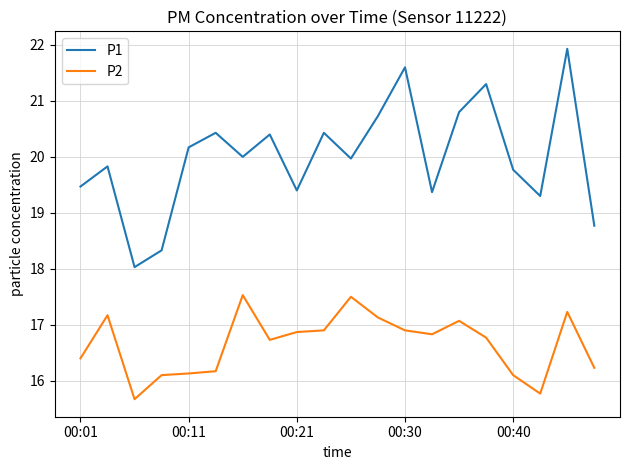

What is the minimum value shown in the chart?

15.7